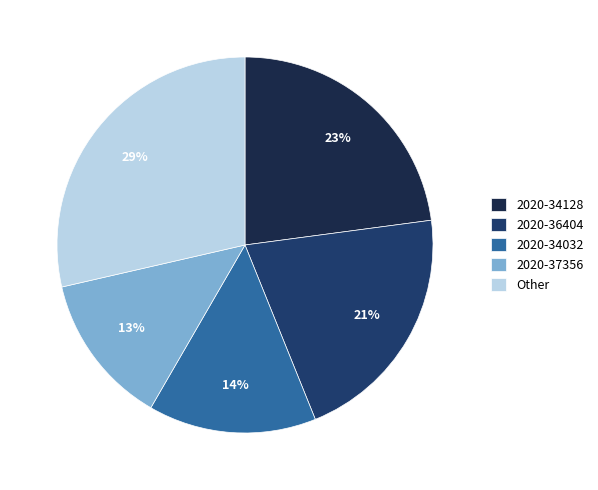

Is it true that 2020-37356 is 19% of the pie?

False